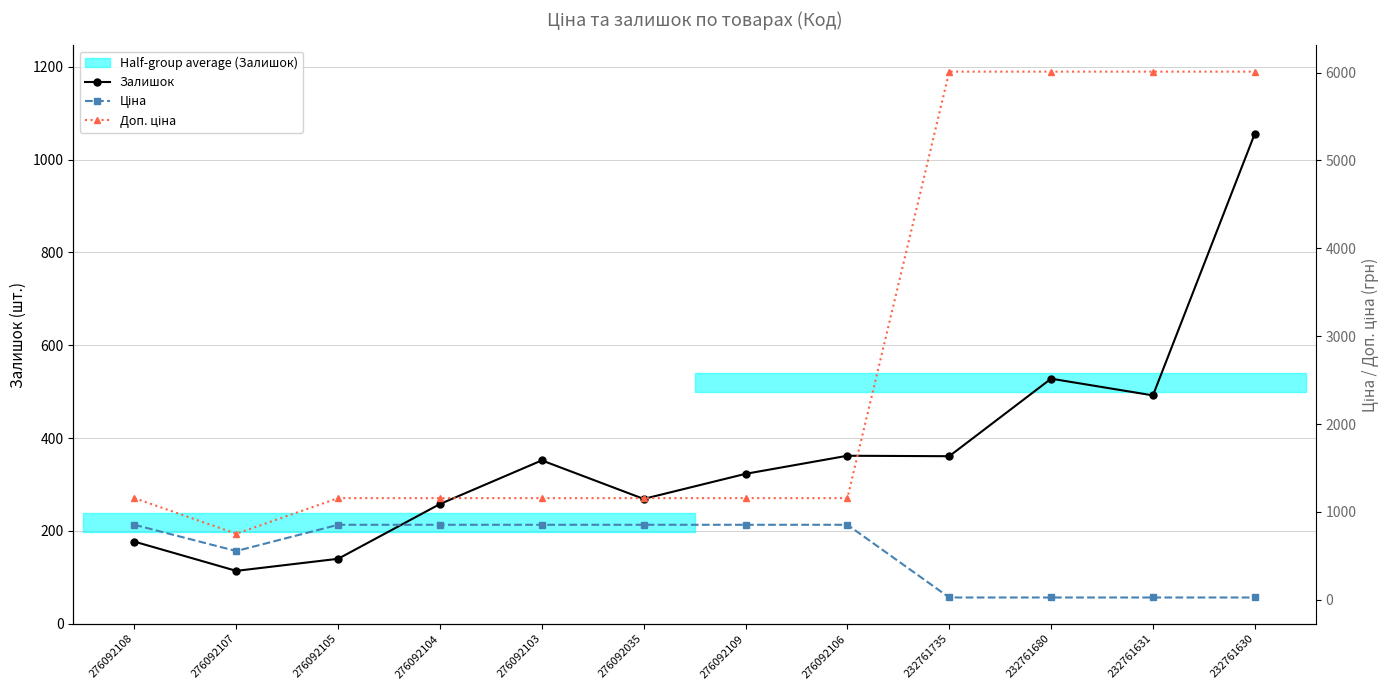

True or false: Залишок and Ціна cross at least once.

True